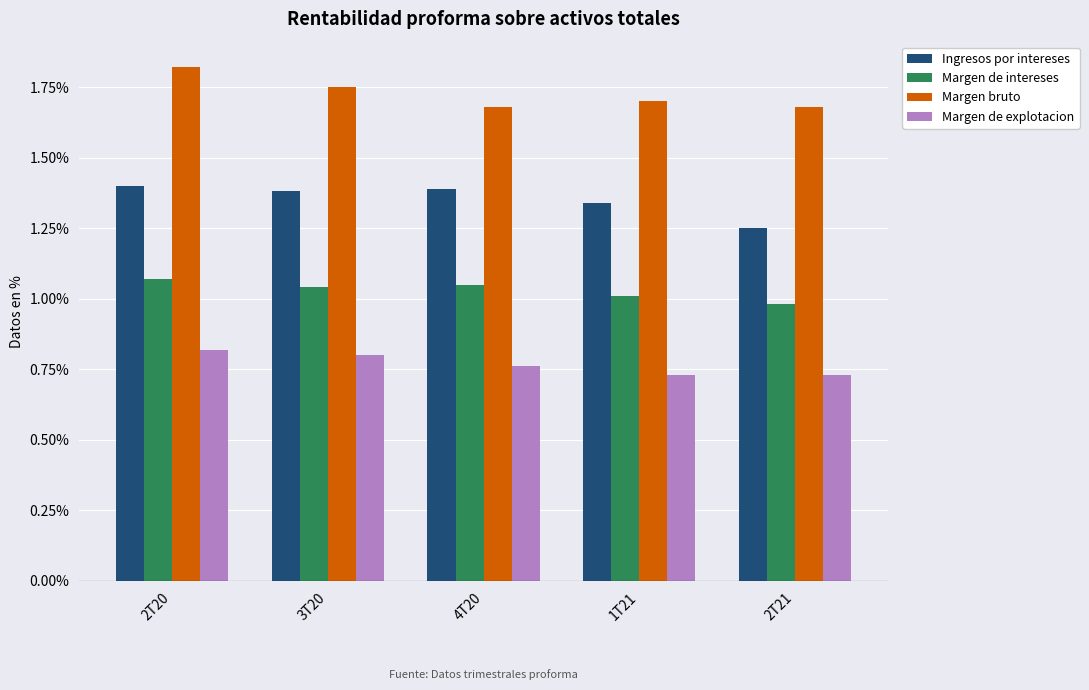

What is the label of the 4th bar from the right?

3T20